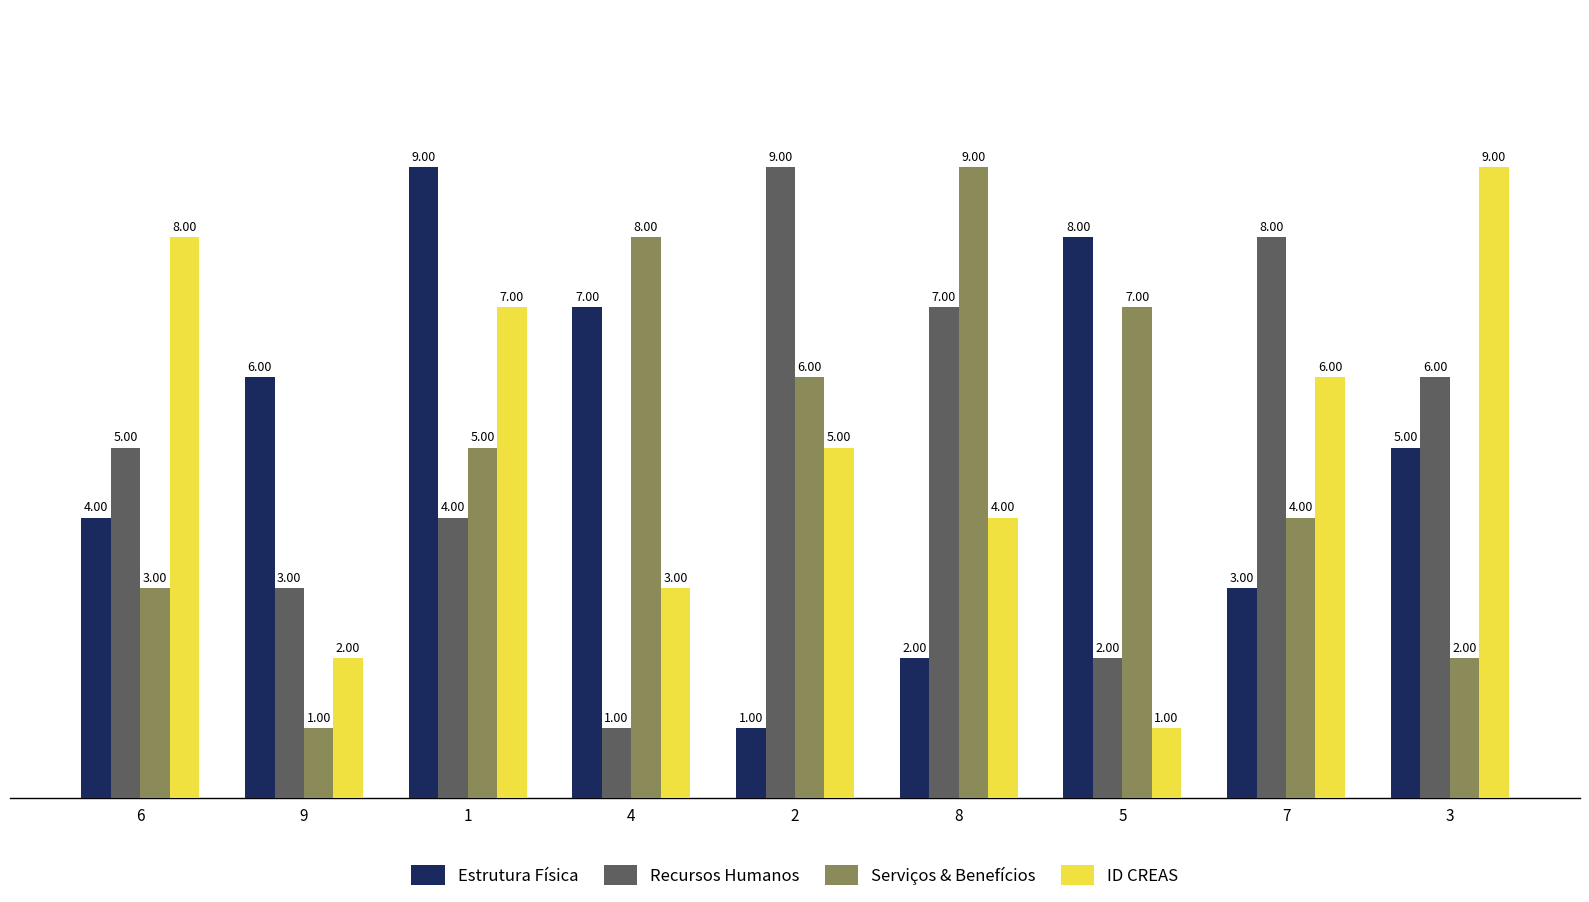

List the labels in order of Recursos Humanos value, largest first.

2, 7, 8, 3, 6, 1, 9, 5, 4